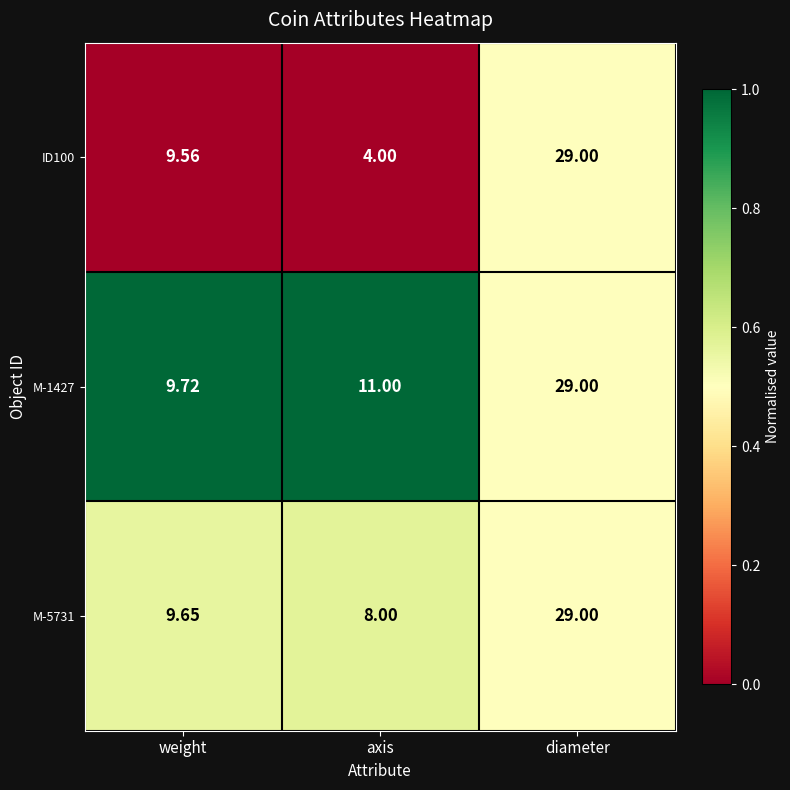

At which category is the sum across all series the highest?

diameter